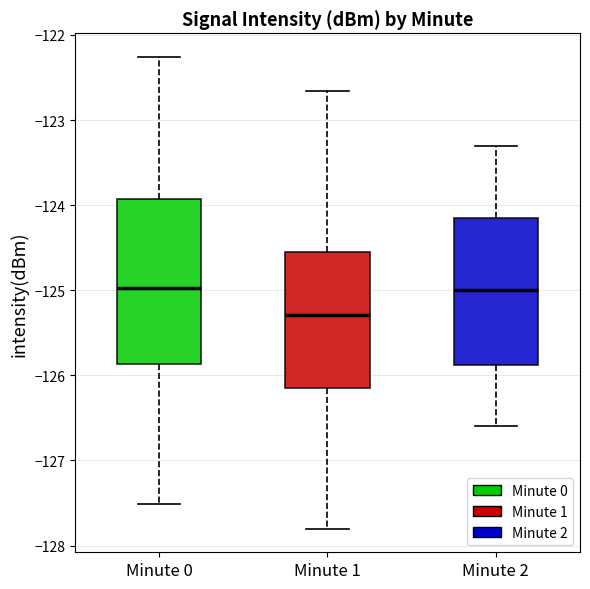

Where does the lower whisker of the box for Minute 2 end on the y-axis? The values are not printed on the chart, so give them approximately, as read against the axis.

-126.6